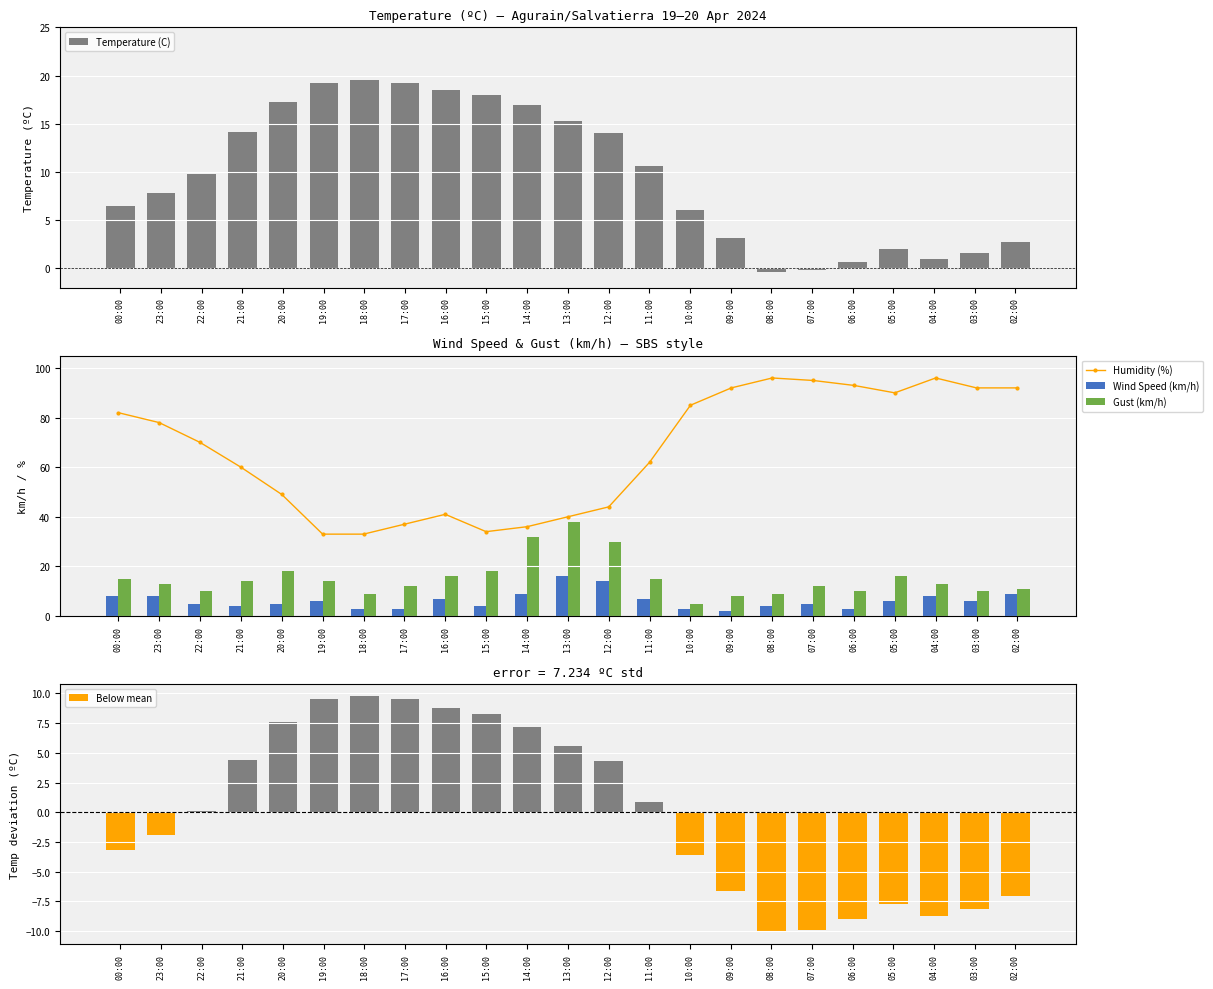

What is the difference between the maximum and minimum values?

63